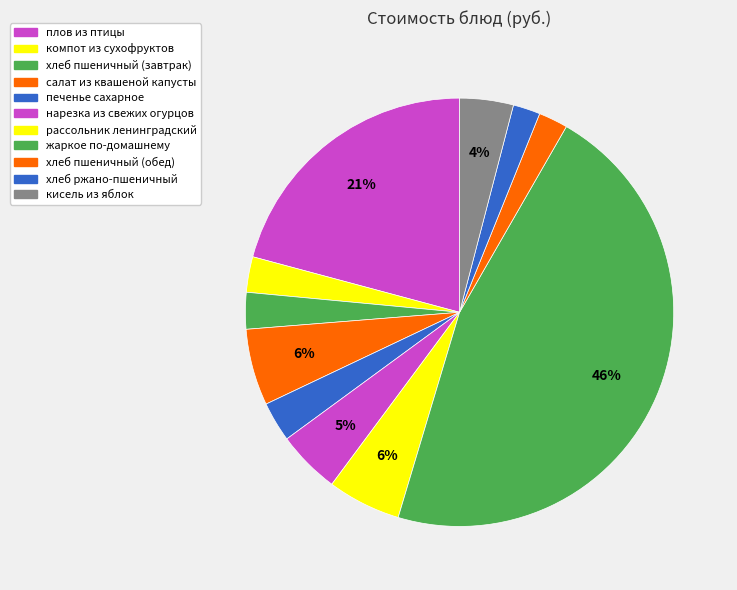

To the nearest percent, what is the combined percentage of хлеб пшеничный (обед) and хлеб пшеничный (завтрак)?

5%